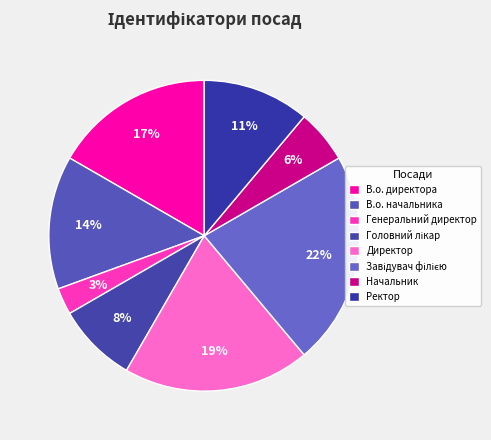

How many slices are in this pie chart?

8